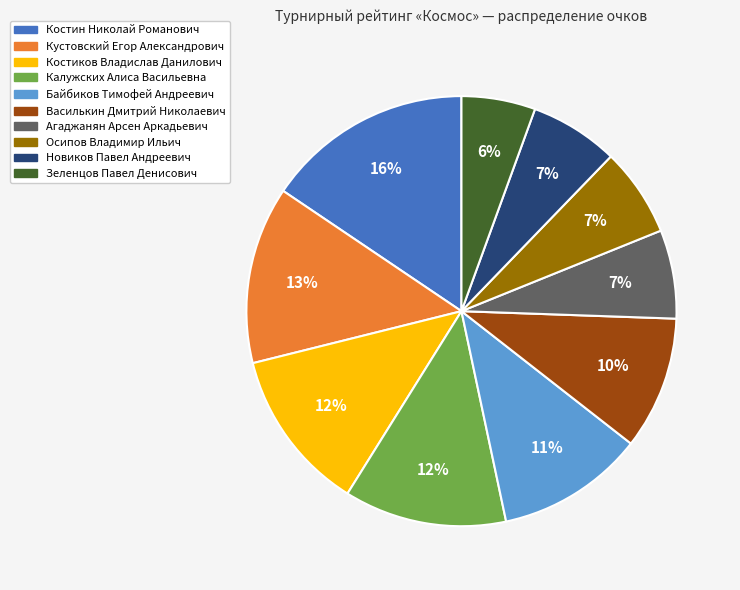

Approximately how many times larger is the value at Василькин Дмитрий Николаевич compared to Калужских Алиса Васильевна?

0.8